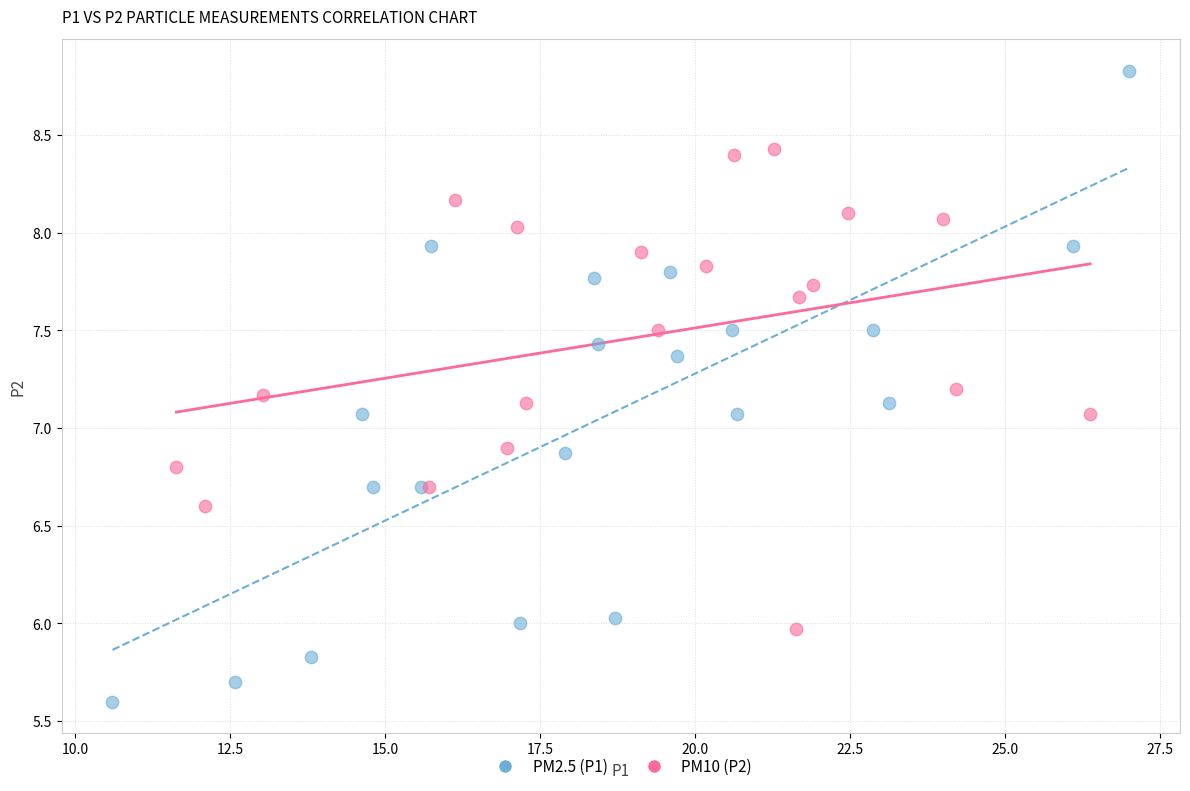

Which series contains the highest Y value?

PM2.5 (P1)